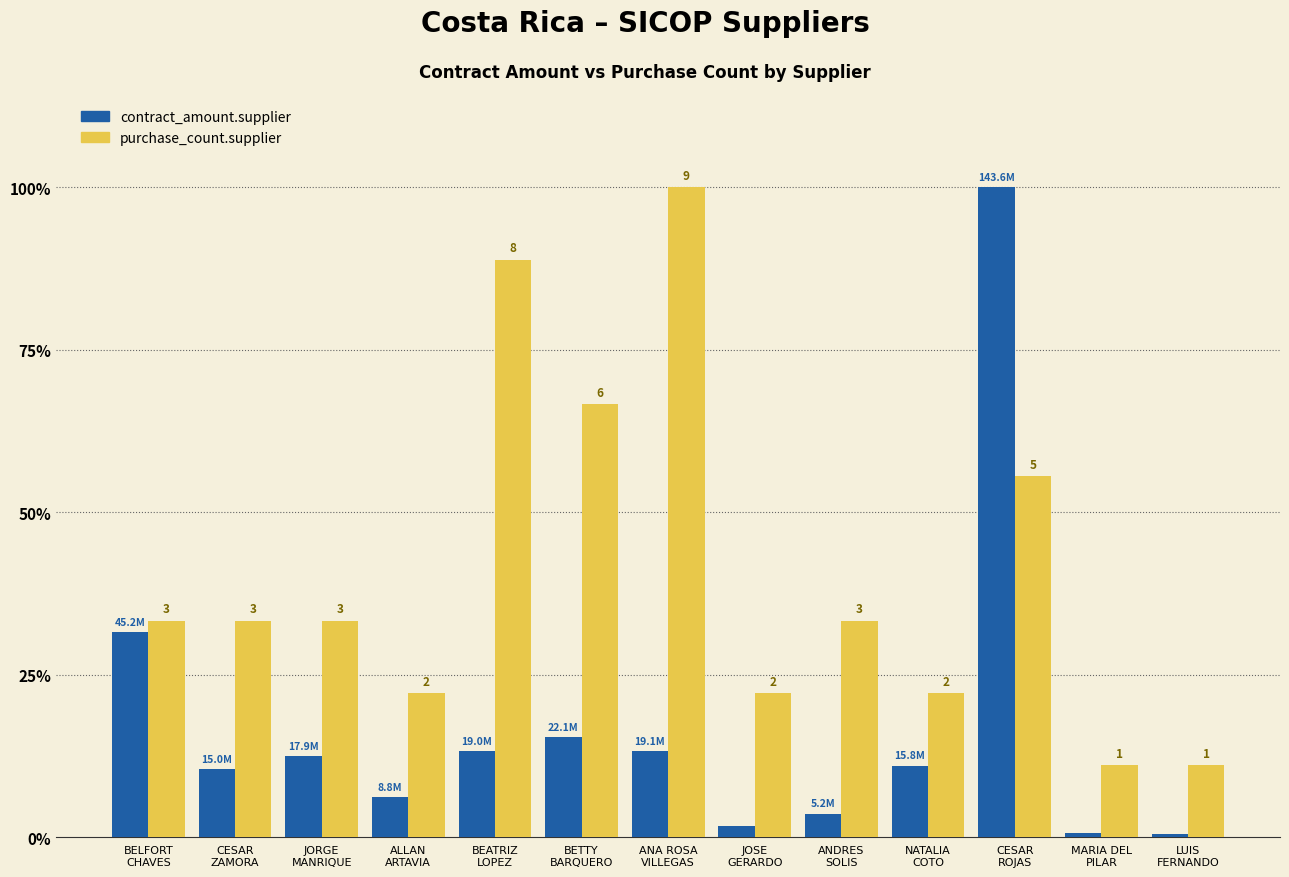

What are all the series names shown in the legend?

contract_amount.supplier, purchase_count.supplier